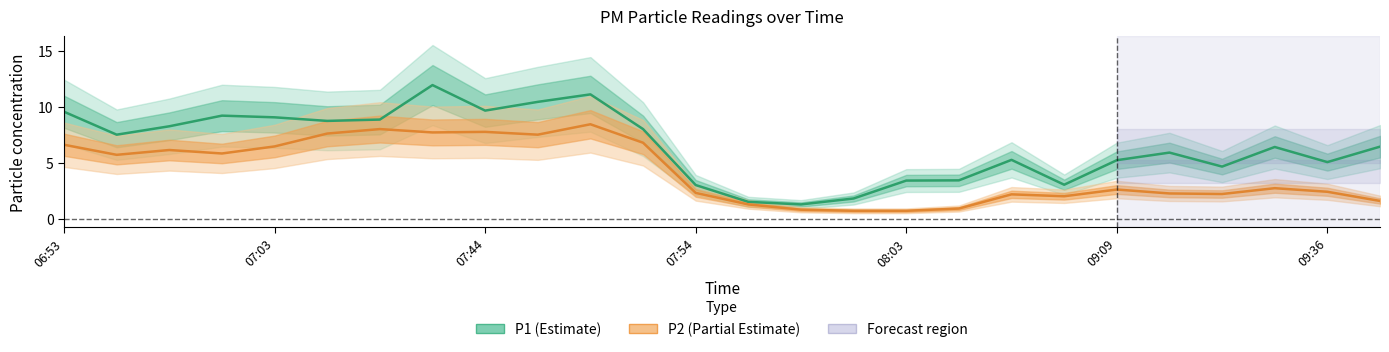

What is the spread (max minus min) of values at 09:33?

3.7